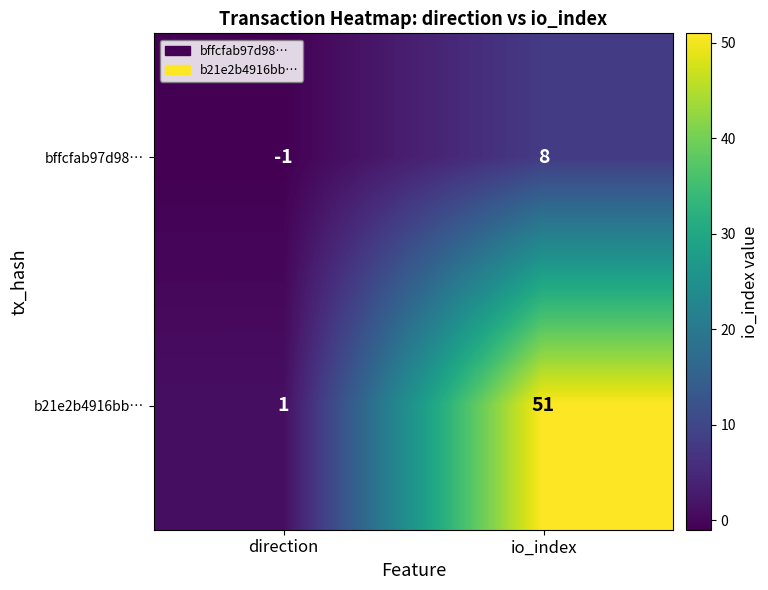

How many data points in b21e2b4916bb… are less than 51?

1